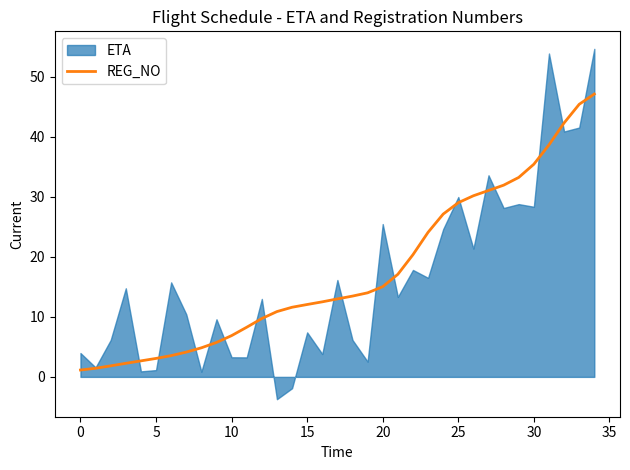

Is it true that the value at 32 is 42.3?

True